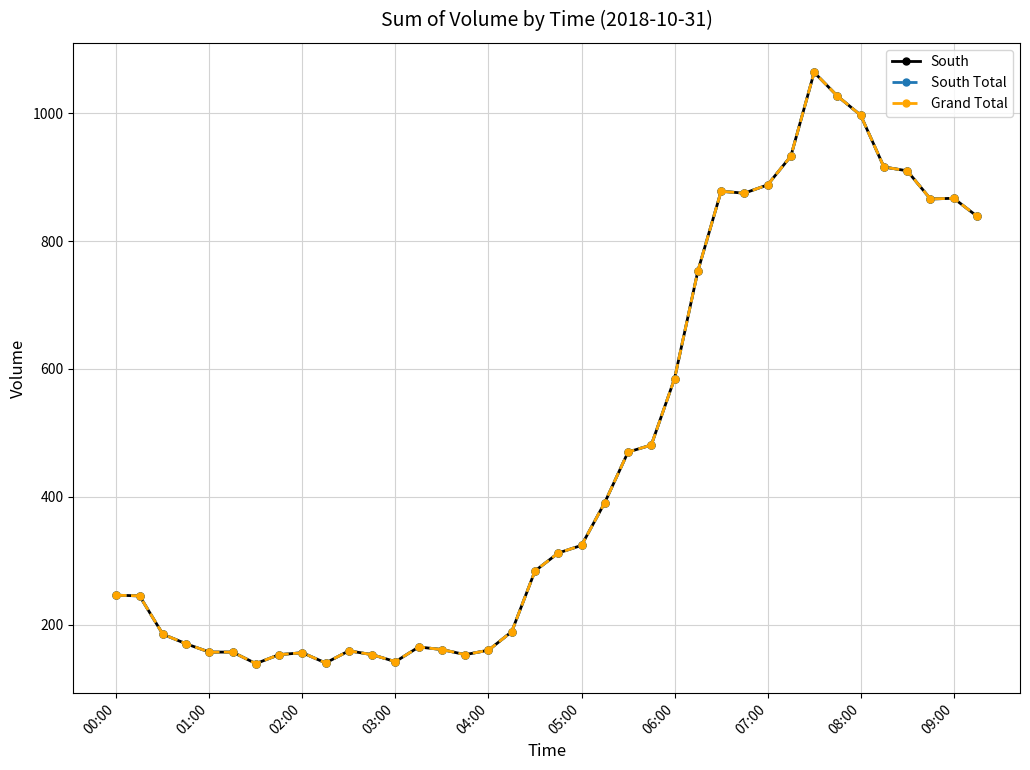

How many values in the South series exceed 312?

18